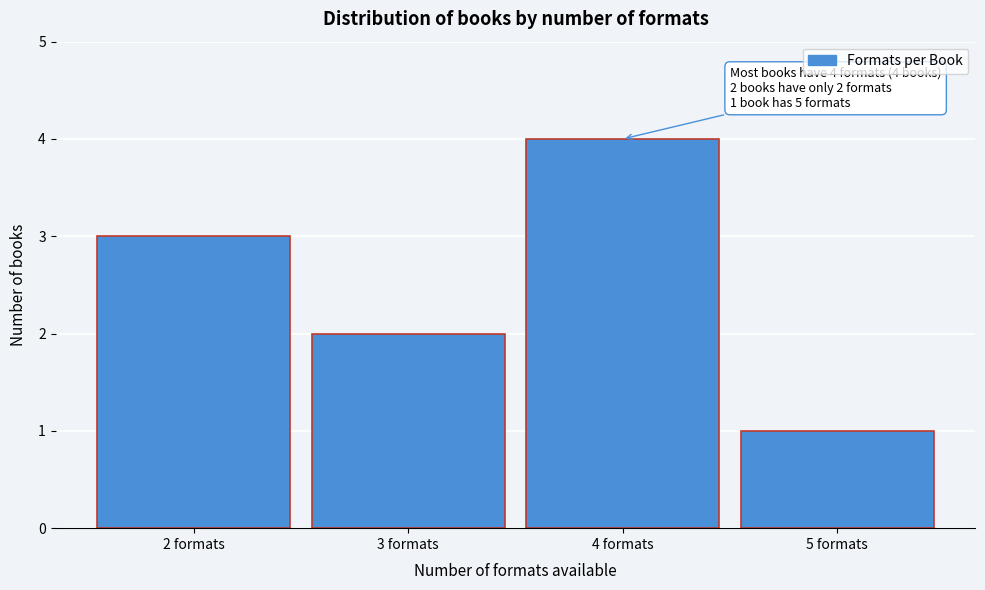

Over which range of the x-axis is the bar tallest?

3.5 to 4.5